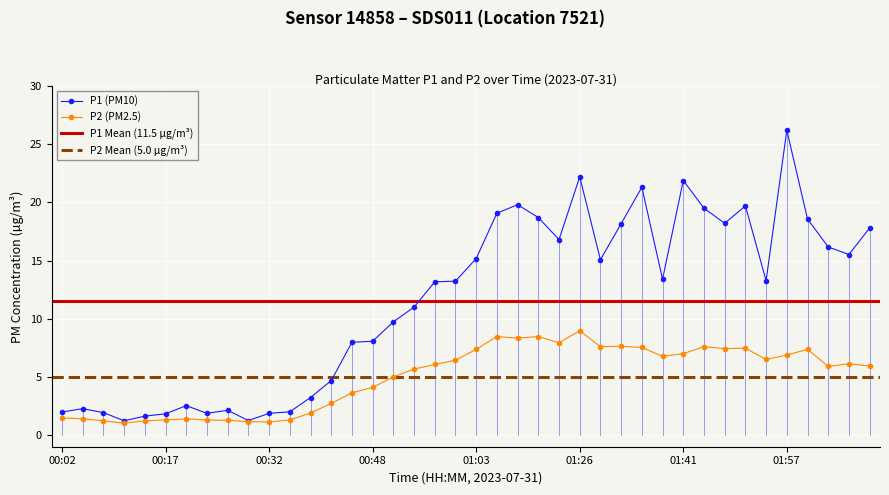

Is it true that P2 (PM2.5) equals 2.3 at 01:26?

False